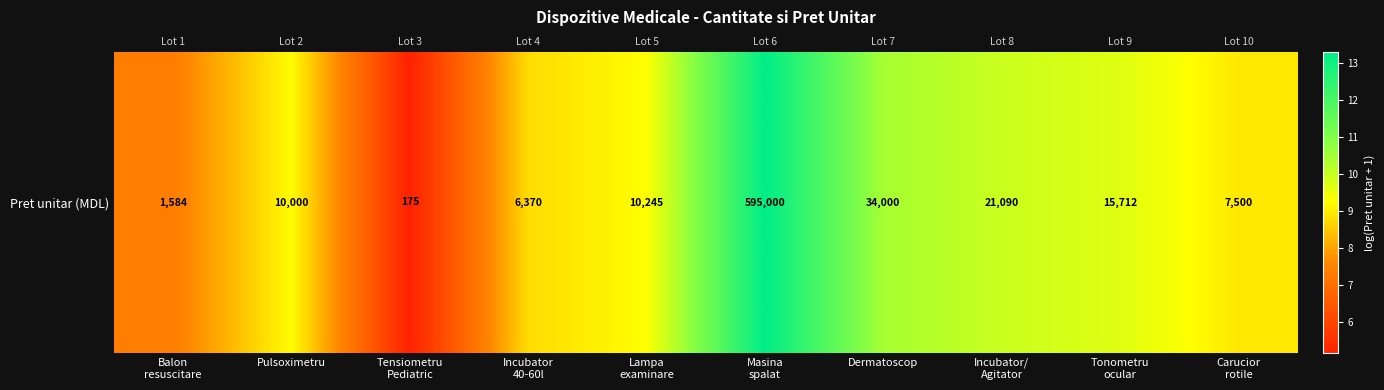

The value at Dermatoscop is 10.4. True or false?

True